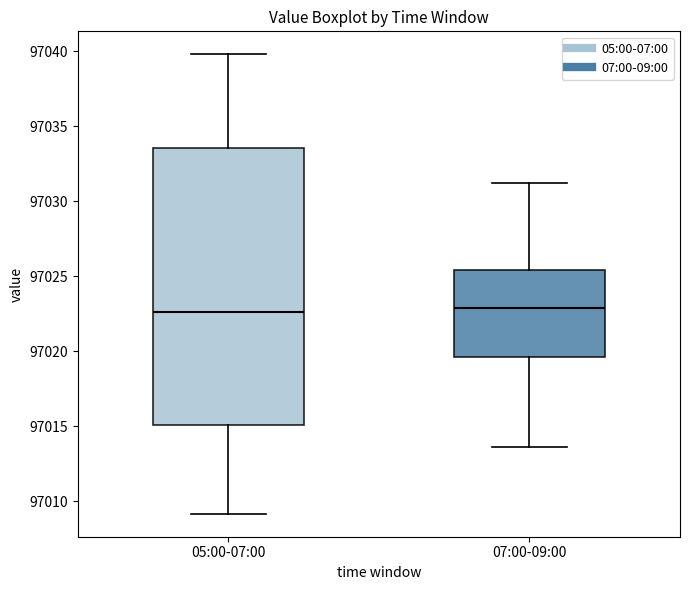

Where is the upper edge of the box for 07:00-09:00 on the y-axis? The values are not printed on the chart, so give them approximately, as read against the axis.

97025.5